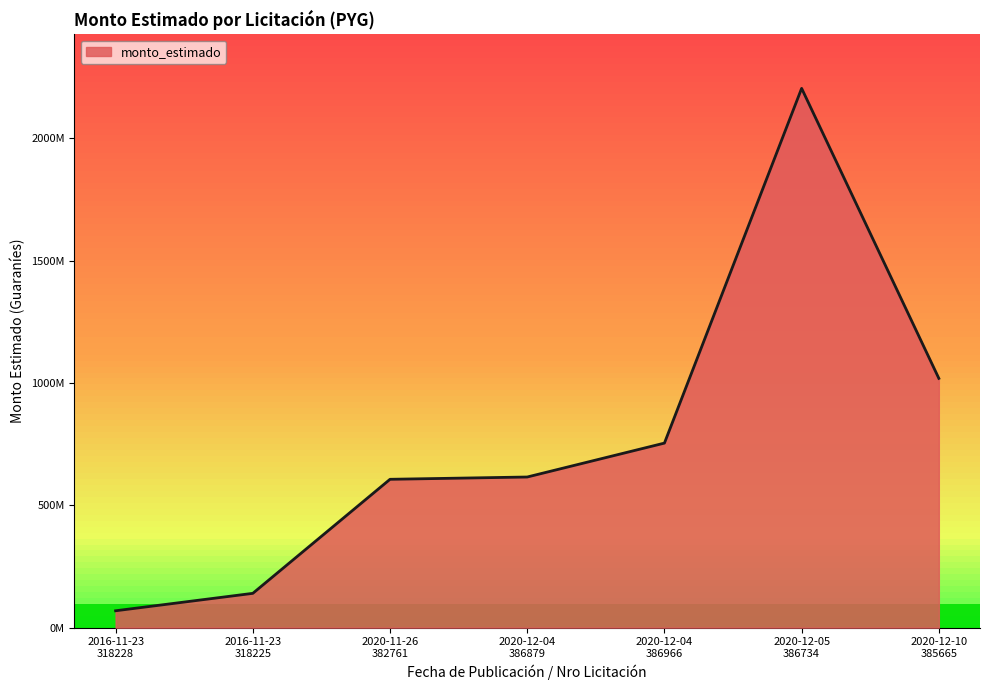

Reading left to right, what are all the values shown in this chart?

2016-11-23
318228=68760000	2016-11-23
318225=140000000	2020-11-26
382761=606223261	2020-12-04
386879=615590598	2020-12-04
386966=754190598	2020-12-05
386734=2204361453	2020-12-10
385665=1018817550